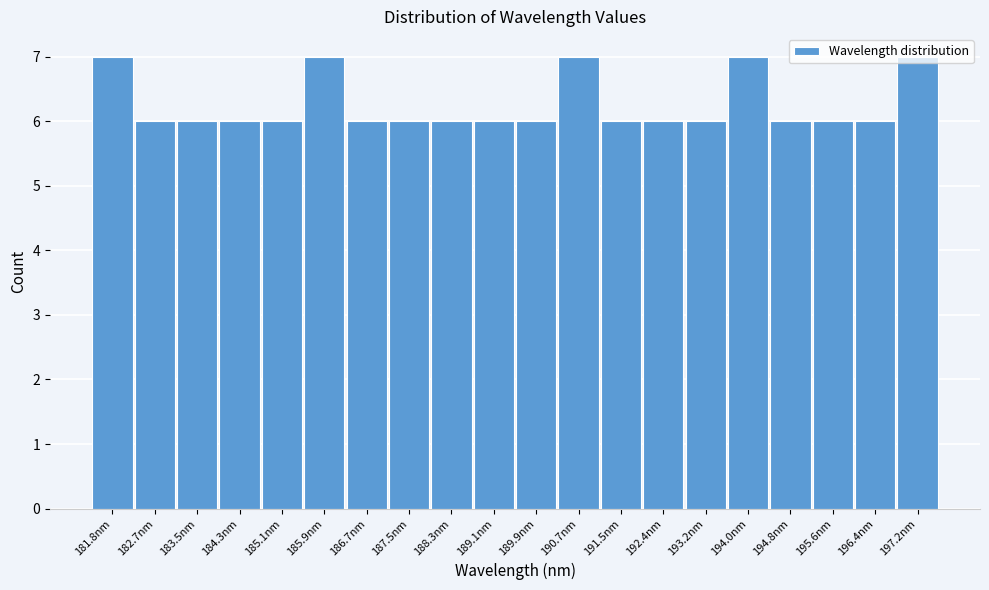

Approximately how many times larger is the value at 194.0nm compared to 195.6nm?

1.2